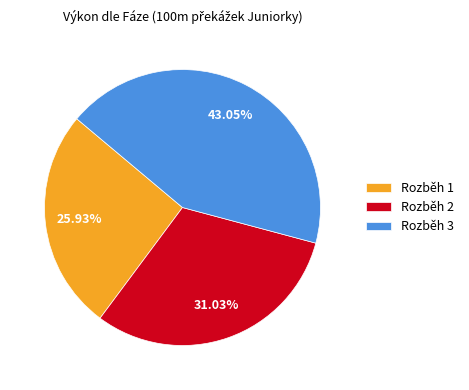

Does any single category account for the majority?

No